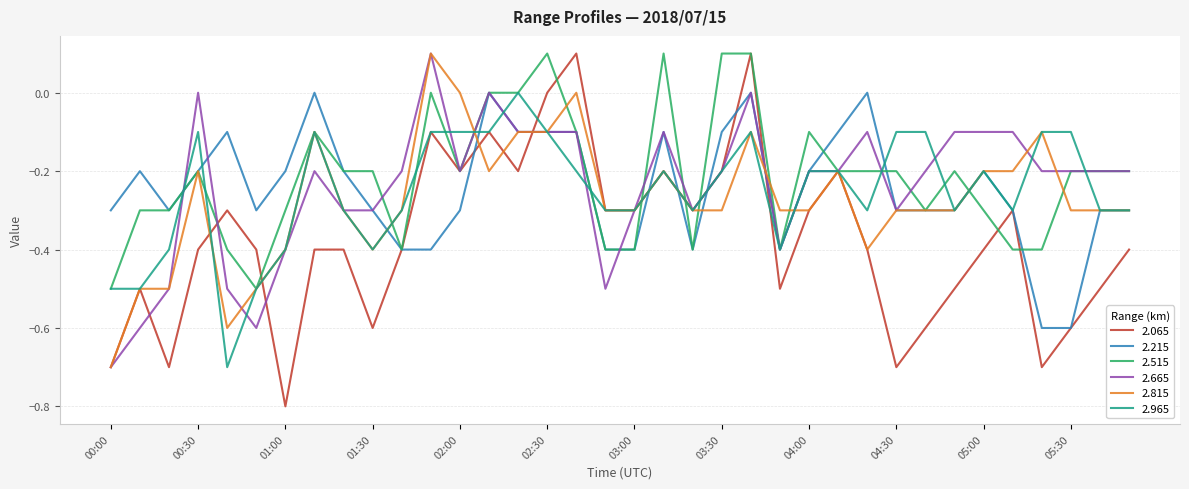

Which series has the largest range (max minus min)?

2.065